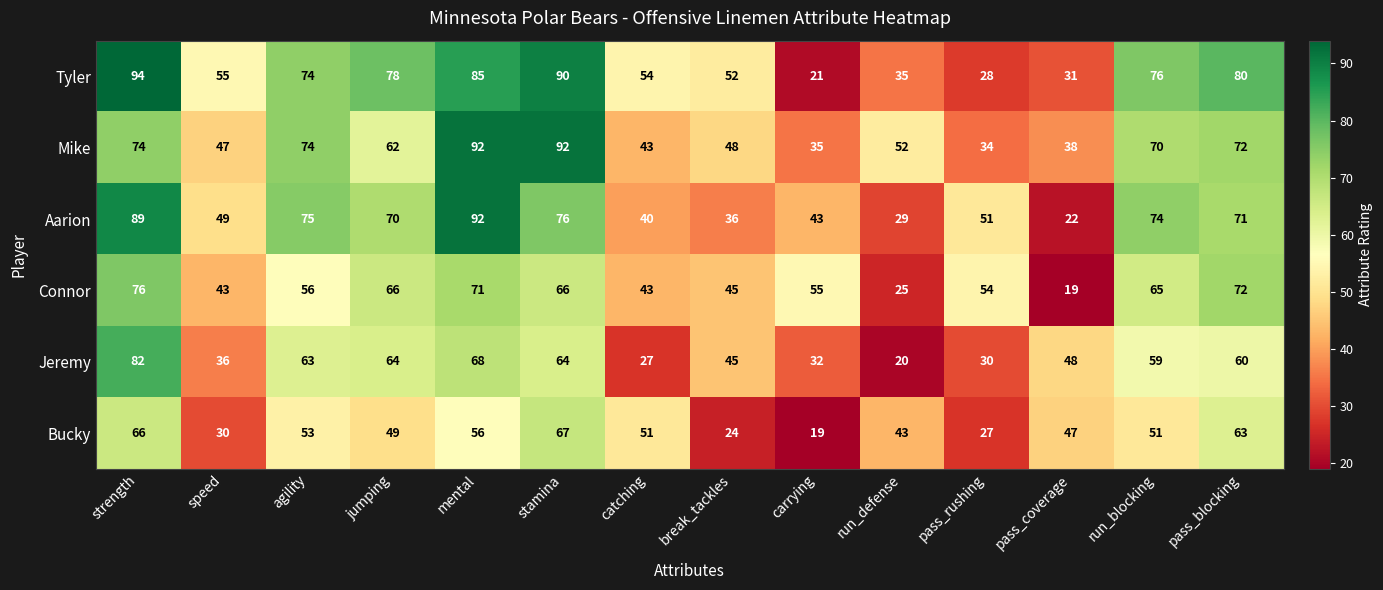

Is it true that Tyler equals 80 at pass_blocking?

True